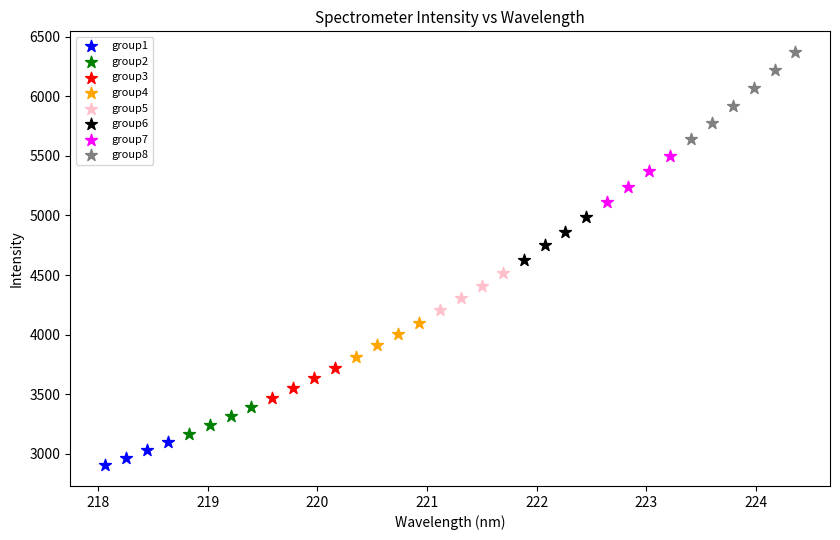

Which series reaches the maximum Y coordinate?

group8